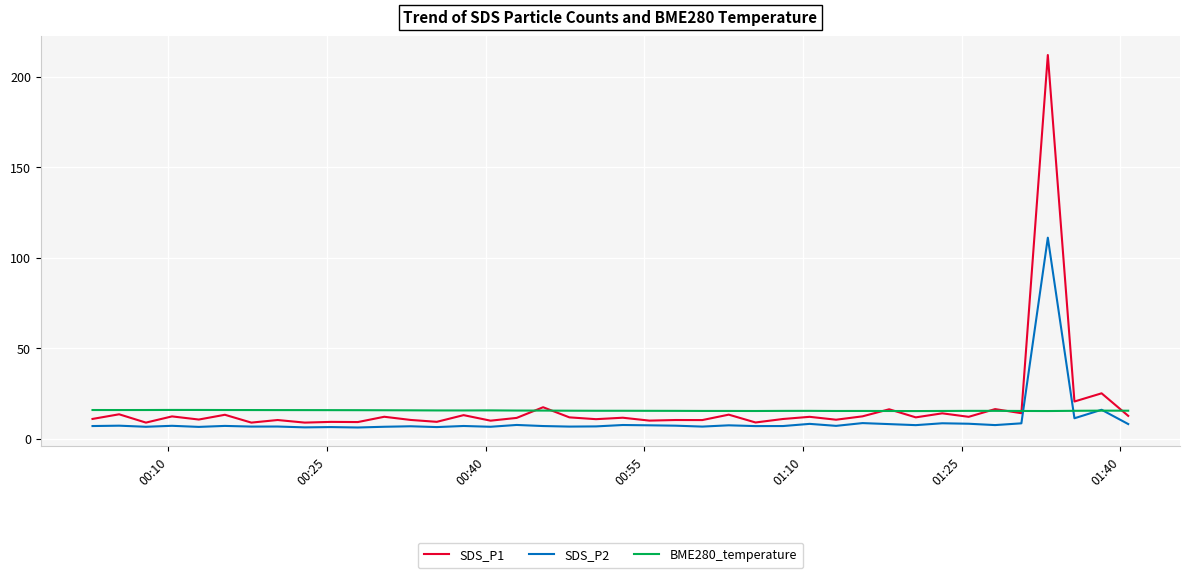

Rank the series by their maximum value, from highest to lowest.

SDS_P1, SDS_P2, BME280_temperature